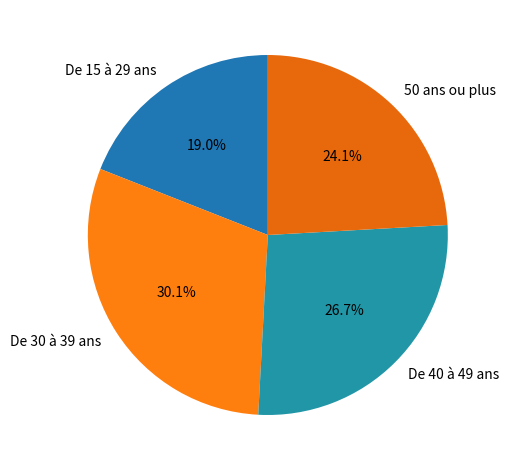

Combined, do De 15 à 29 ans and De 40 à 49 ans account for over 50%?

No